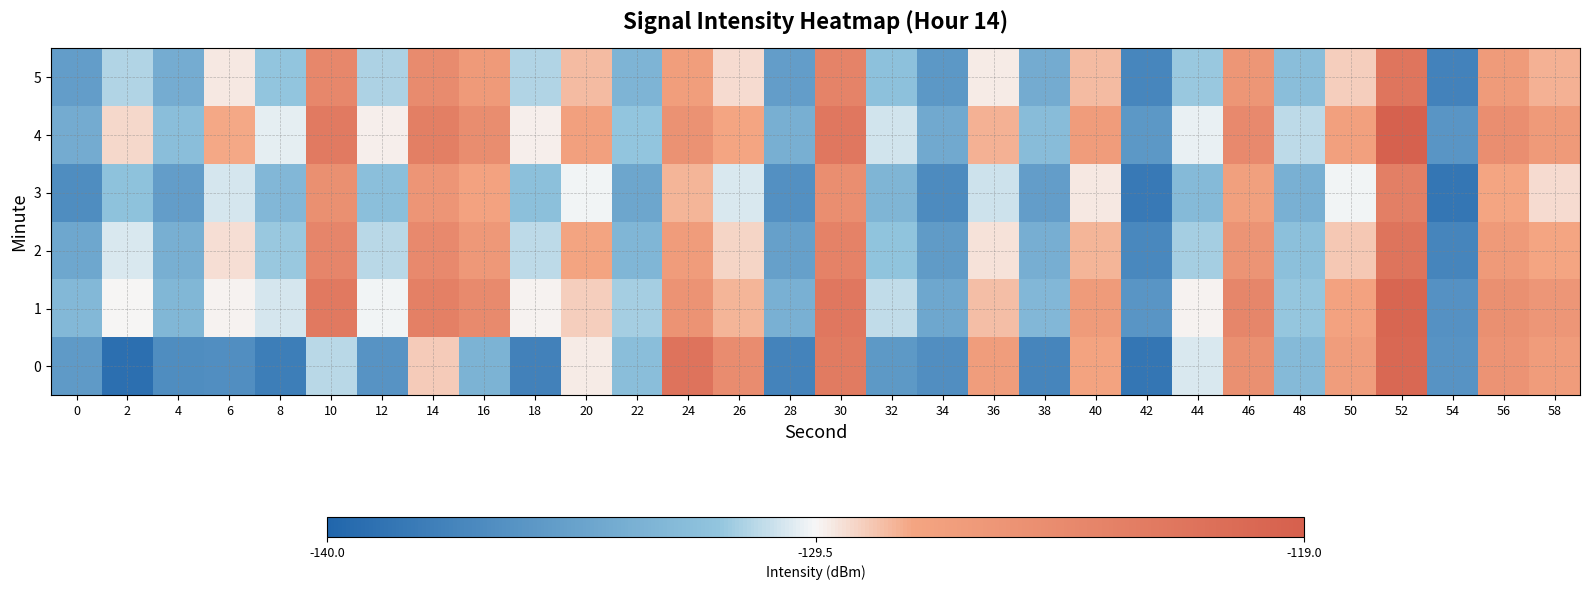

At 12, list the series in order from largest to smallest.

4, 1, 2, 5, 3, 0